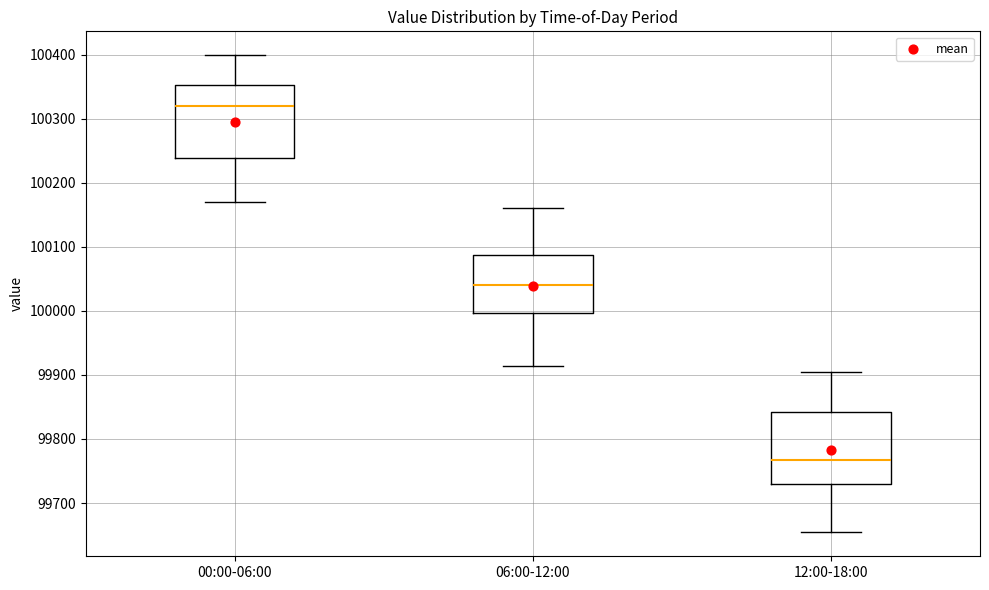

Reading left to right, transcribe this box plot: for each box, give where its median line is, the range the box spans, and where its two whiskers end, as read against the y-axis. The values are not printed on the chart, so give them approximately, as read against the axis.

00:00-06:00: median 100320, box 100240 to 100350, whiskers 100170 to 100400
06:00-12:00: median 100040, box 100000 to 100090, whiskers 99910 to 100160
12:00-18:00: median 99770, box 99730 to 99840, whiskers 99650 to 99900